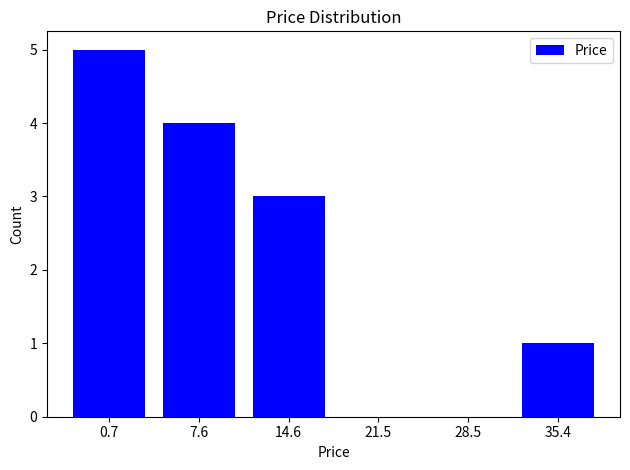

Reading left to right, extract all data points from this chart.

0.7=5	7.6=4	14.6=3	21.5=0	28.5=0	35.4=1